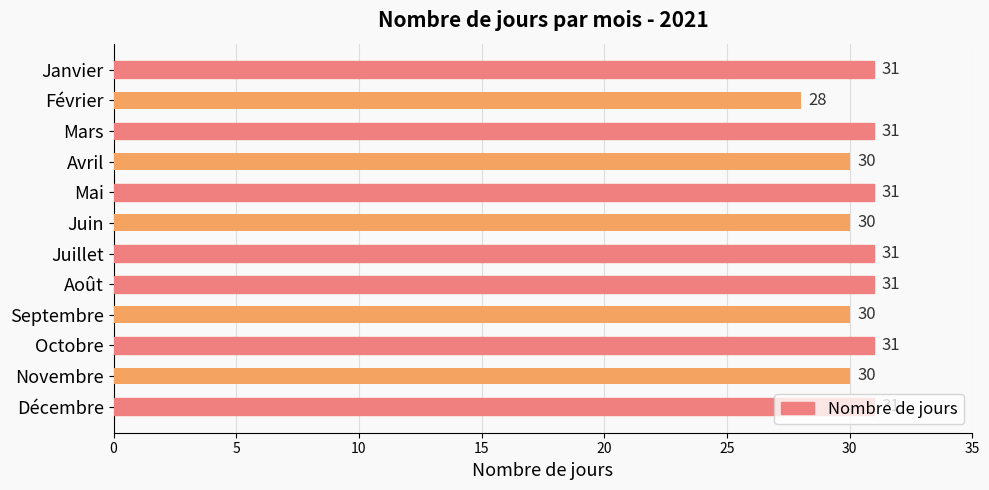

What is the change in value from Février to Avril?

+2